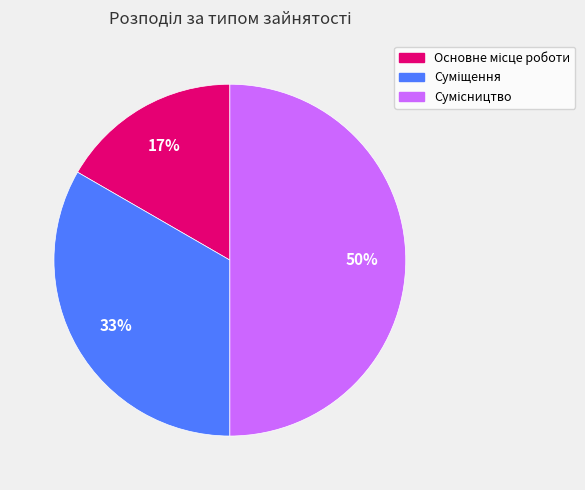

To the nearest percent, what is the difference between the largest and smallest slice percentages?

33%